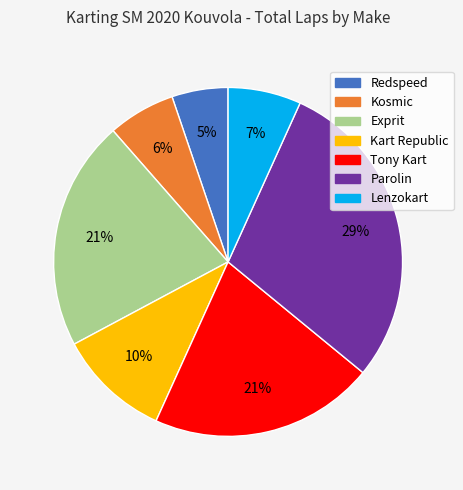

Between Kosmic and Kart Republic, which is larger?

Kart Republic